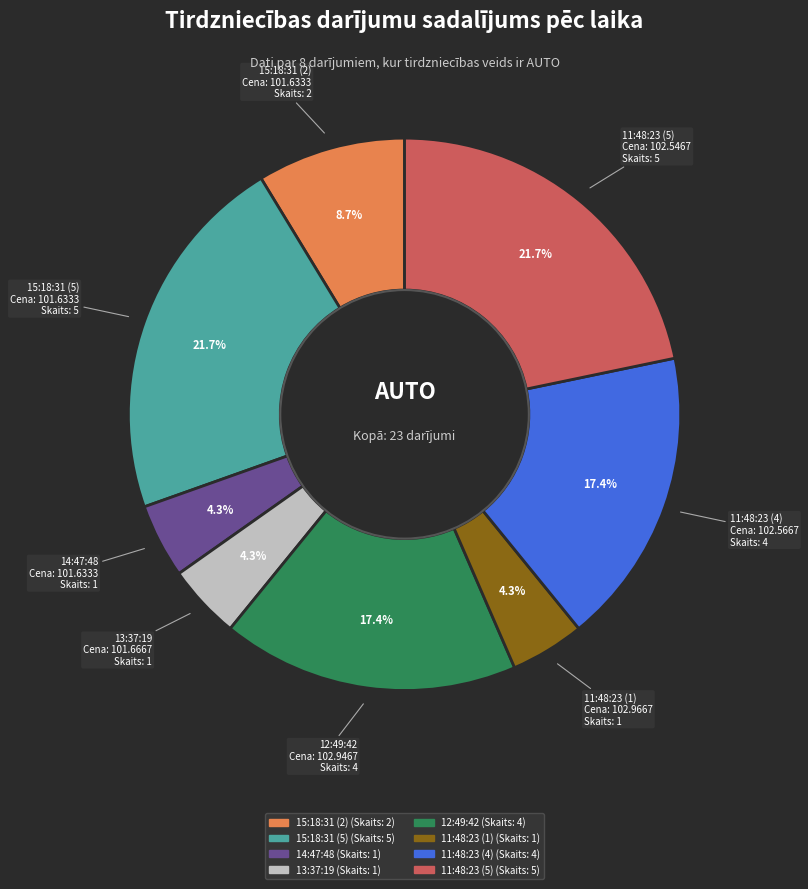

Approximately how many times larger is the value at 14:47:48 compared to 11:48:23 (4)?

0.2